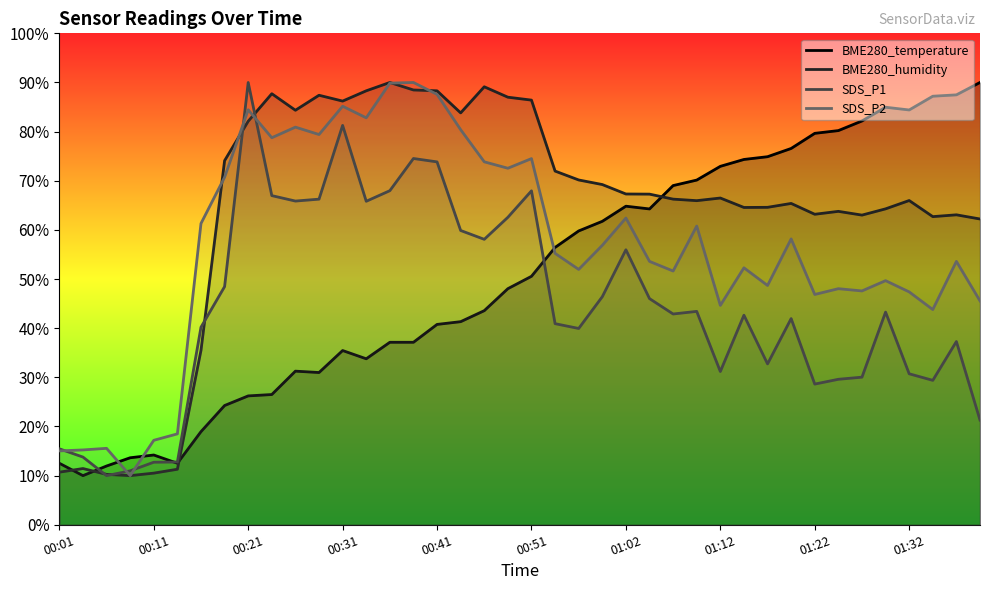

Rank the series by their average value, from highest to lowest.

BME280_humidity, SDS_P2, BME280_temperature, SDS_P1